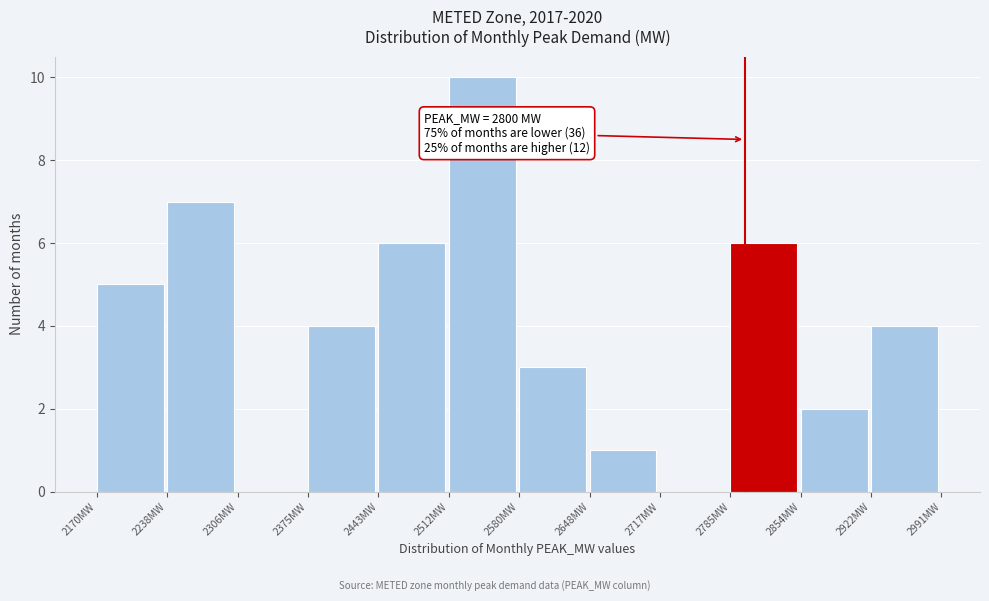

Which range on the x-axis has the tallest bar?

2510 to 2580